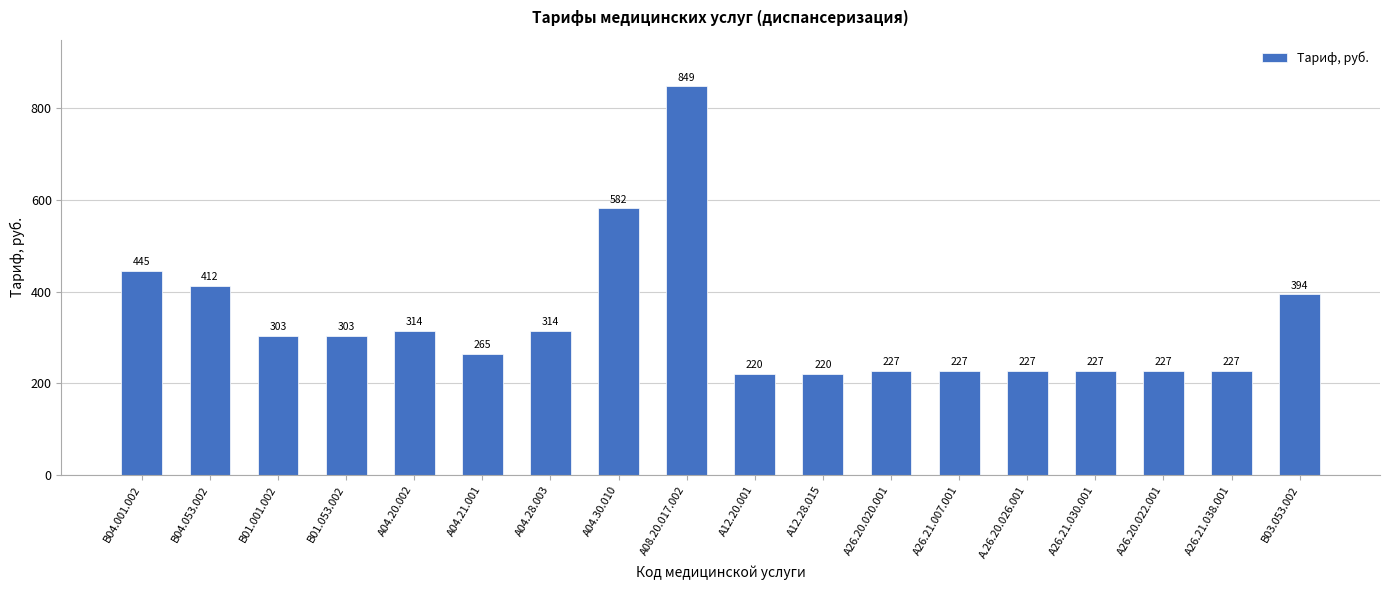

What is the label of the 7th bar from the left?

A04.28.003